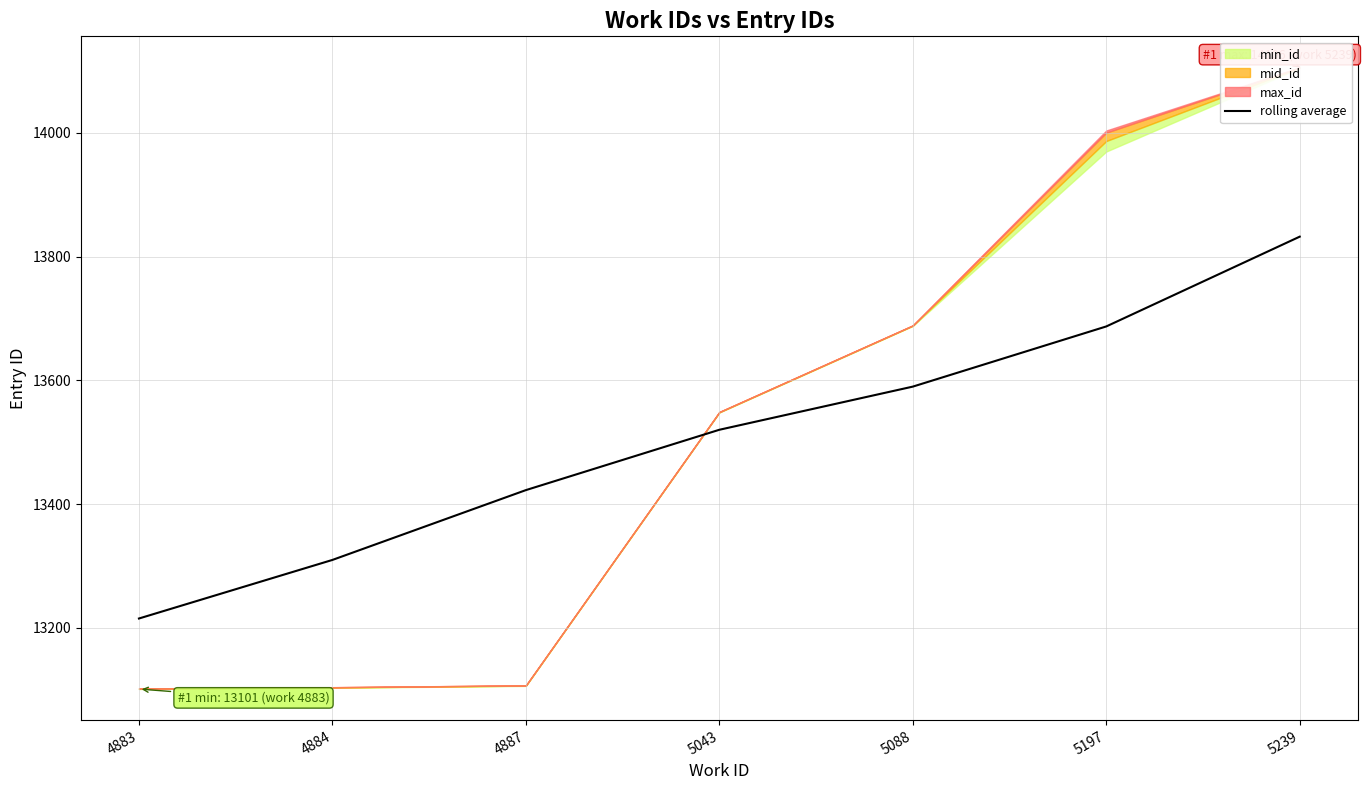

Rank the categories by value from highest to lowest.

5239, 5197, 5088, 5043, 4887, 4884, 4883